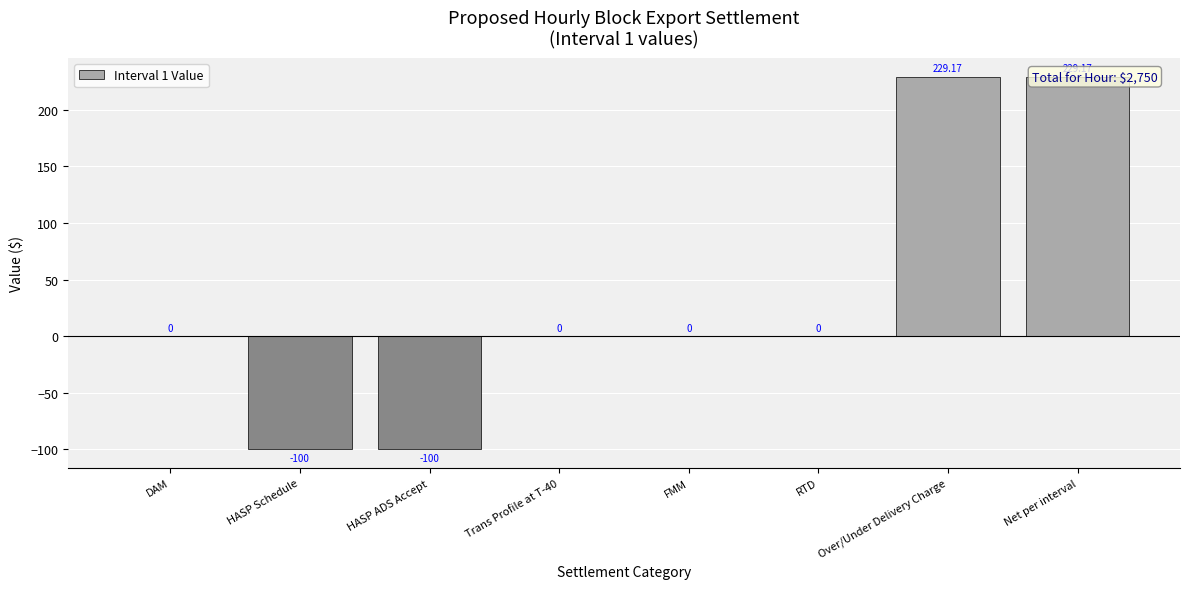

Where is the data nearest to the value 64?

DAM